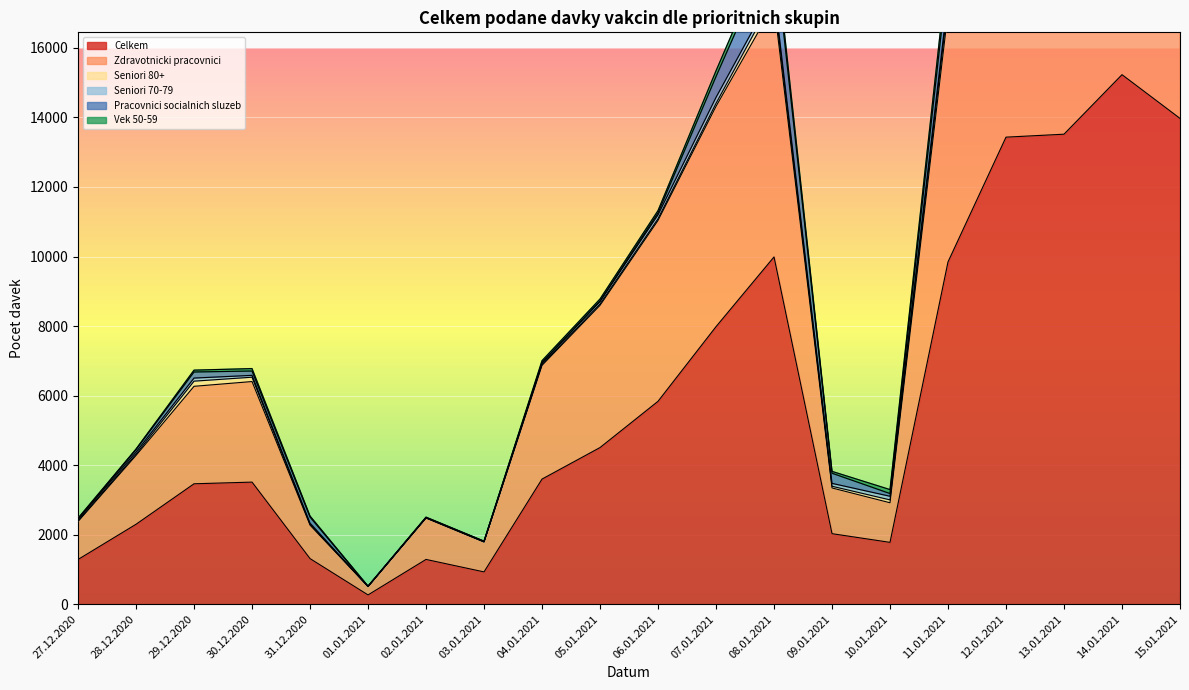

What are all the series names shown in the legend?

Celkem, Zdravotnicki pracovnici, Seniori 80+, Seniori 70-79, Pracovnici socialnich sluzeb, Vek 50-59